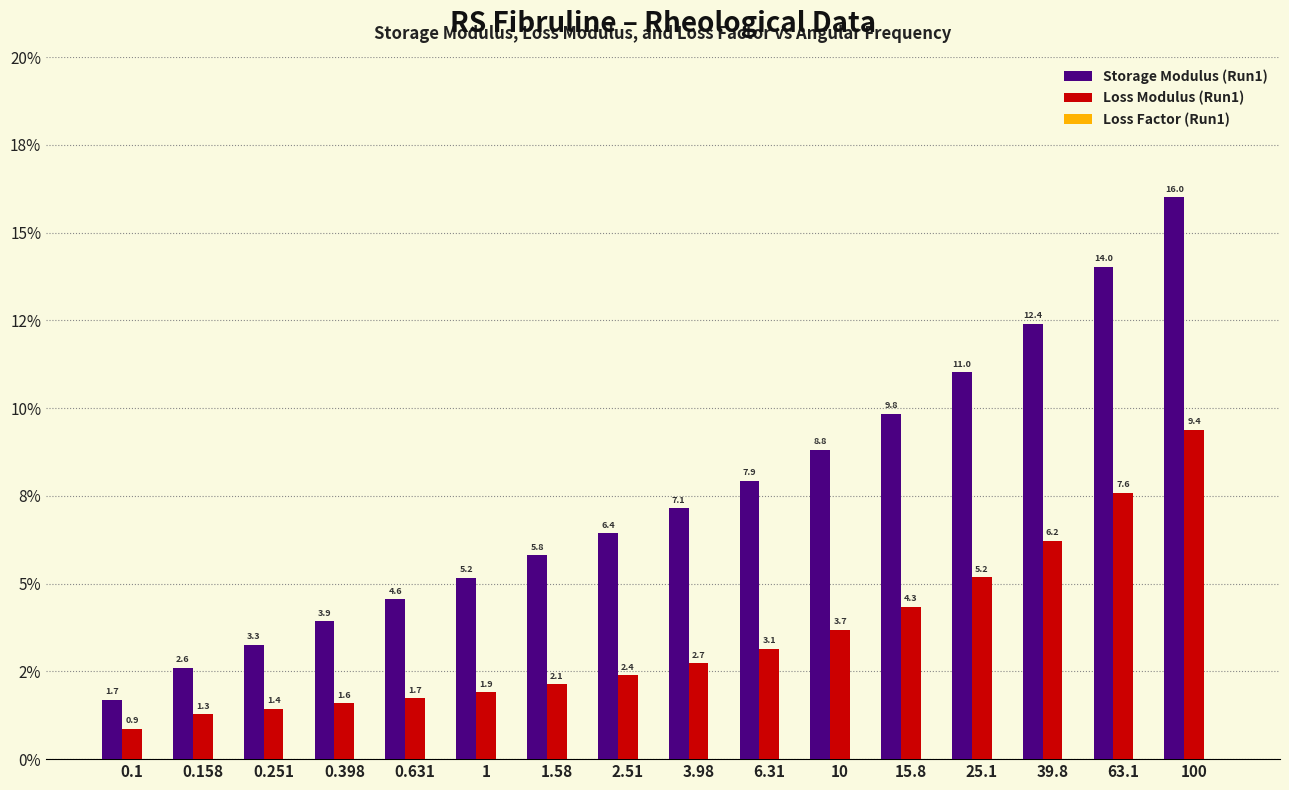

Read the Loss Modulus (Run1) value at 100.

9.4